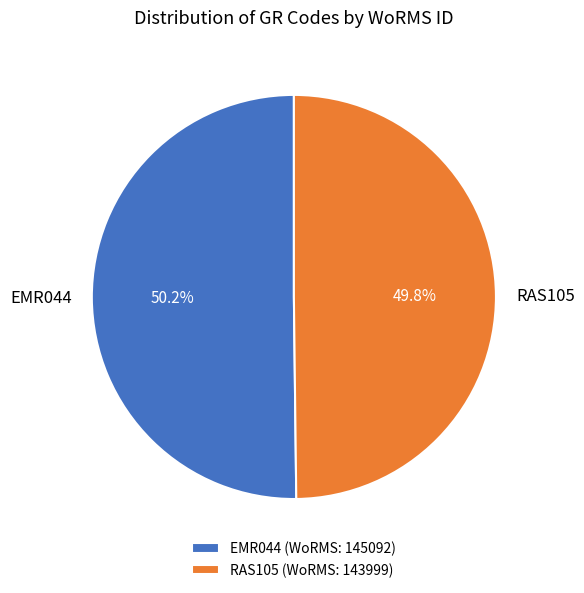

To the nearest percent, what percentage of the pie is EMR044?

50%